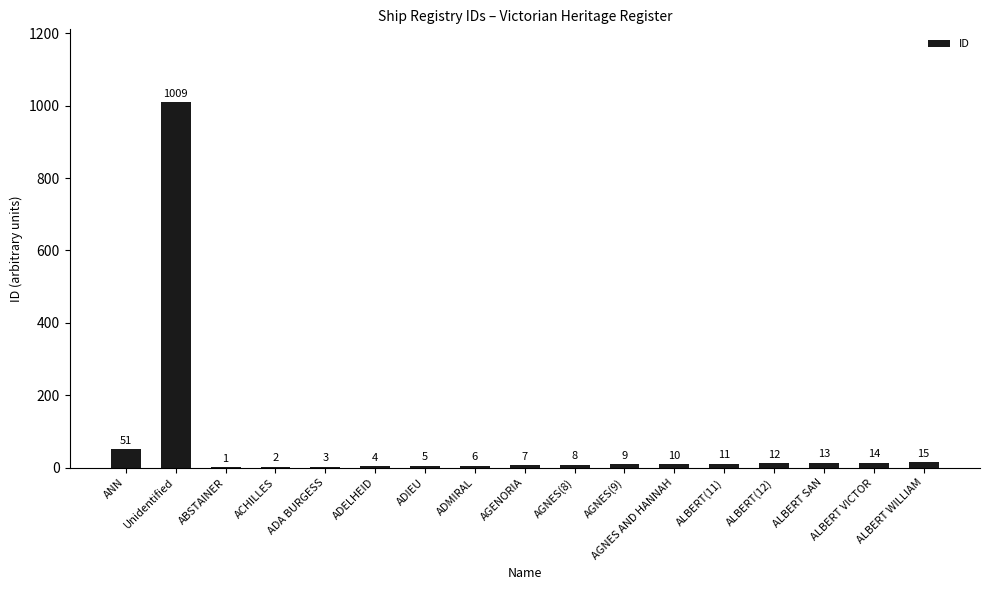

What is the sum of all values?

1180